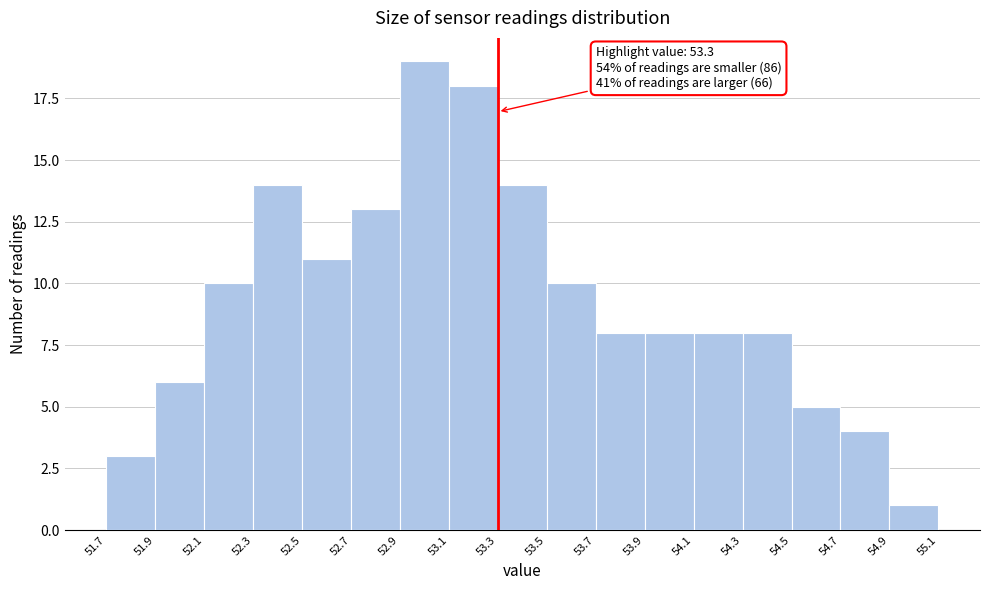

Which range on the x-axis has the tallest bar?

52.9 to 53.1